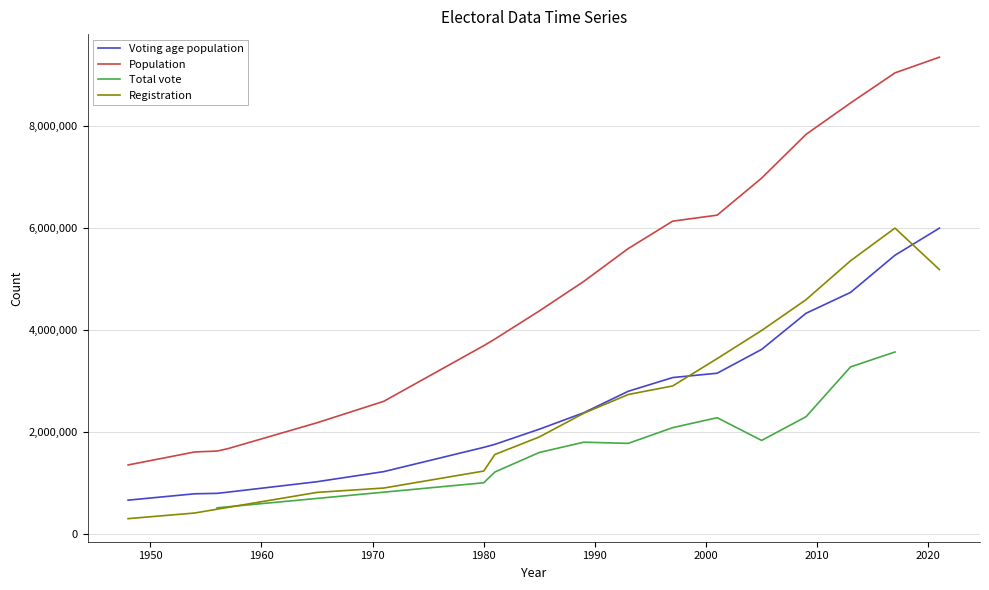

Which series has the widest spread of values?

Population